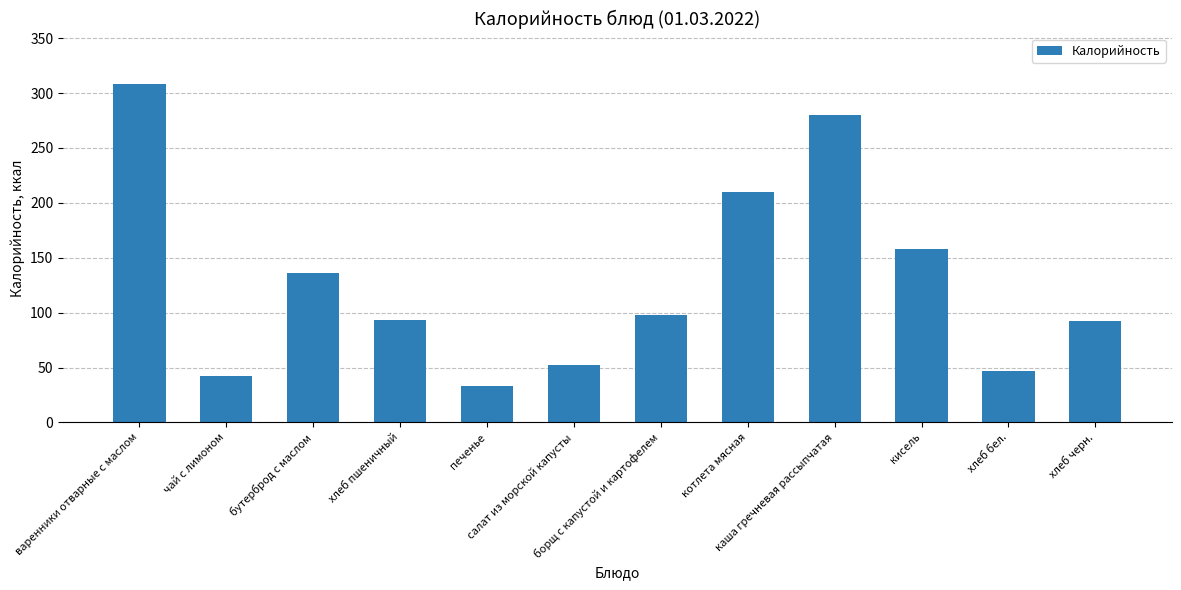

Does the chart contain stacked bars?

No